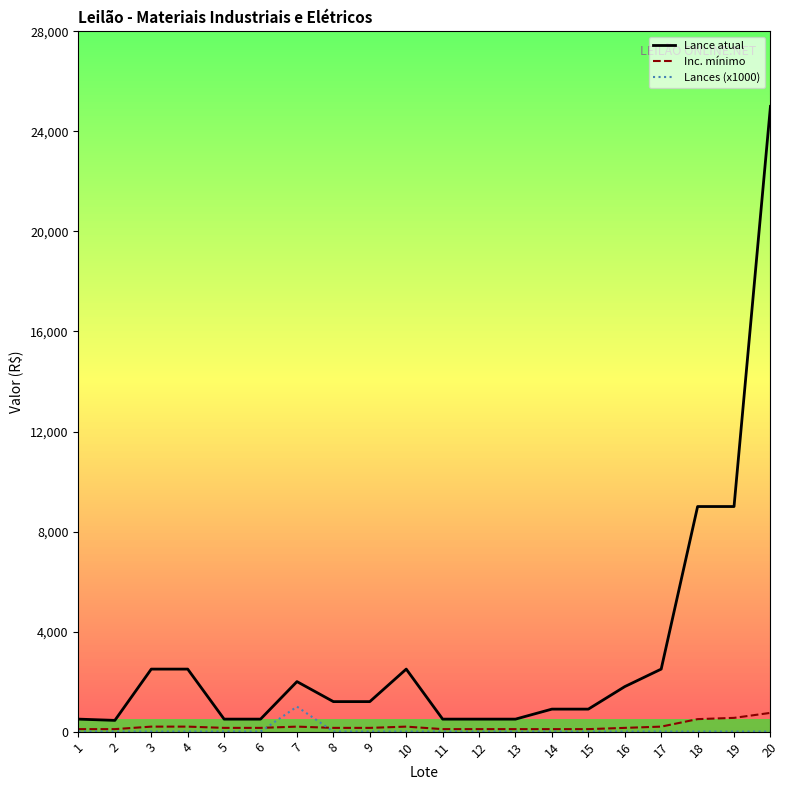

What is the approximate value of Lance atual at 10, to the nearest 50?

2500